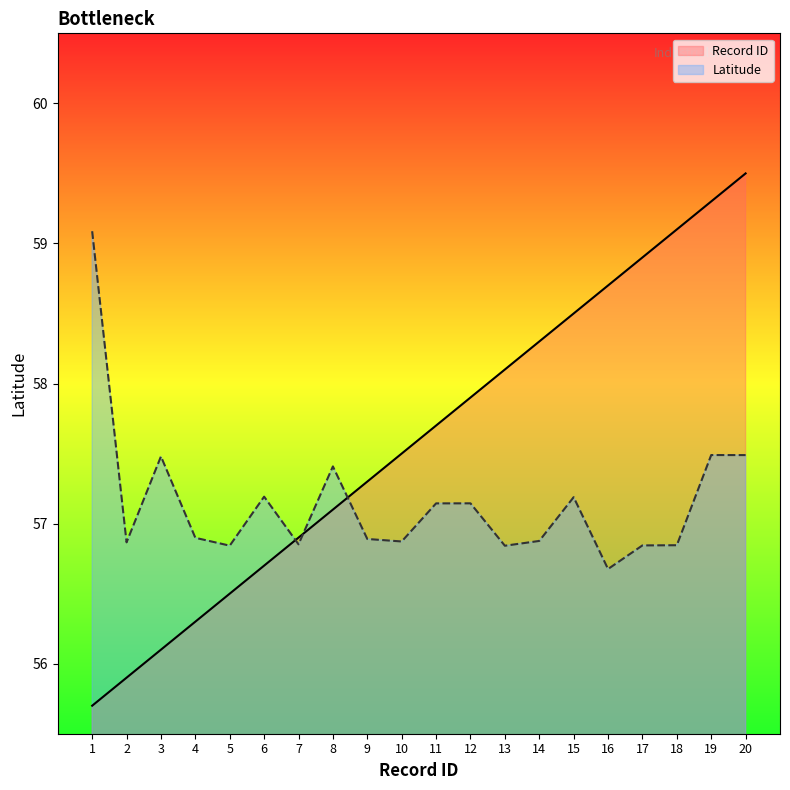

Reading left to right, transcribe all the data shown in this chart.

Record ID: 1=55.7	2=55.9	3=56.1	4=56.3	5=56.5	6=56.7	7=56.9	8=57.1	9=57.3	10=57.5	11=57.7	12=57.9	13=58.1	14=58.3	15=58.5	16=58.7	17=58.9	18=59.1	19=59.3	20=59.5
Latitude: 1=59.1	2=56.9	3=57.5	4=56.9	5=56.8	6=57.2	7=56.9	8=57.4	9=56.9	10=56.9	11=57.1	12=57.1	13=56.8	14=56.9	15=57.2	16=56.7	17=56.8	18=56.8	19=57.5	20=57.5